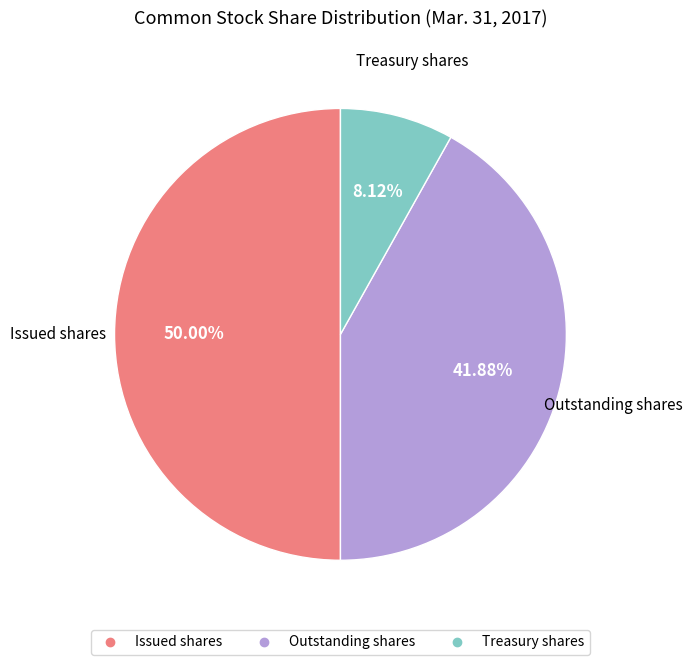

What is the largest slice in the pie chart?

Issued shares